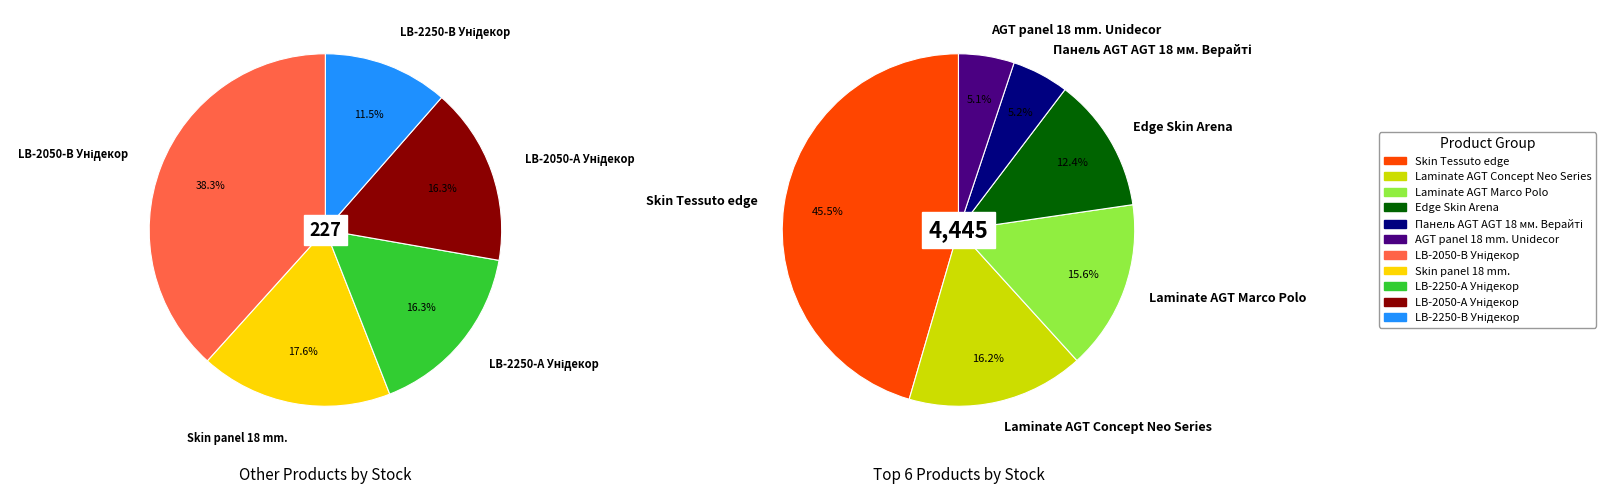

Does Skin Tessuto edge represent more than half of the total?

No